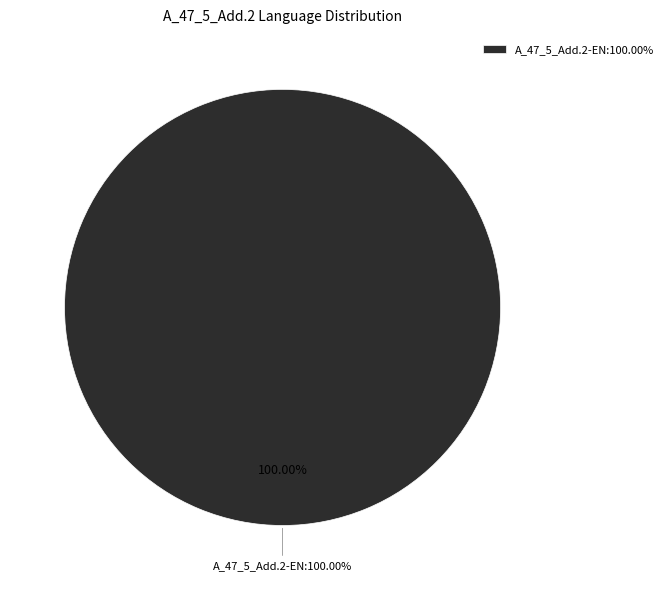

True or false: A_47_5_Add.2-AR accounts for 11% of the total.

False